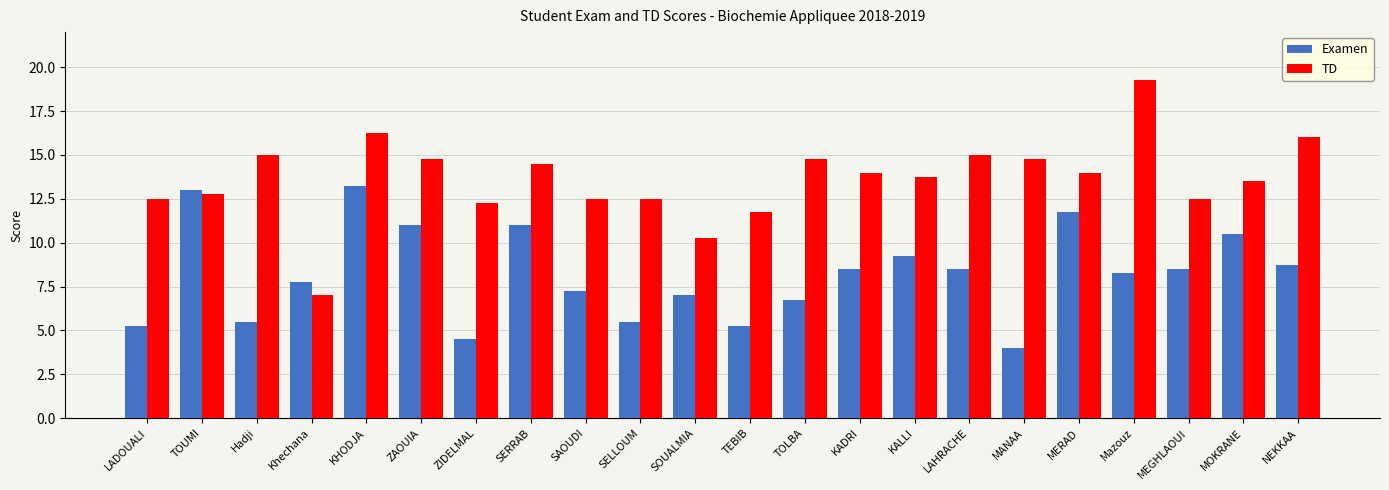

What position from the left is Khechana?

4